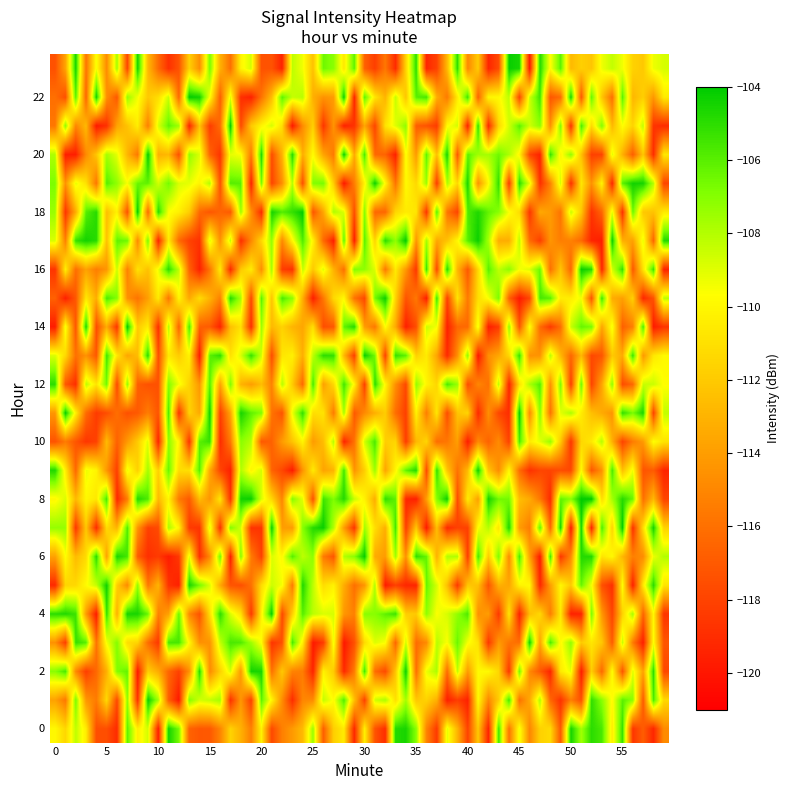

Which category has the lowest value across all series?

2